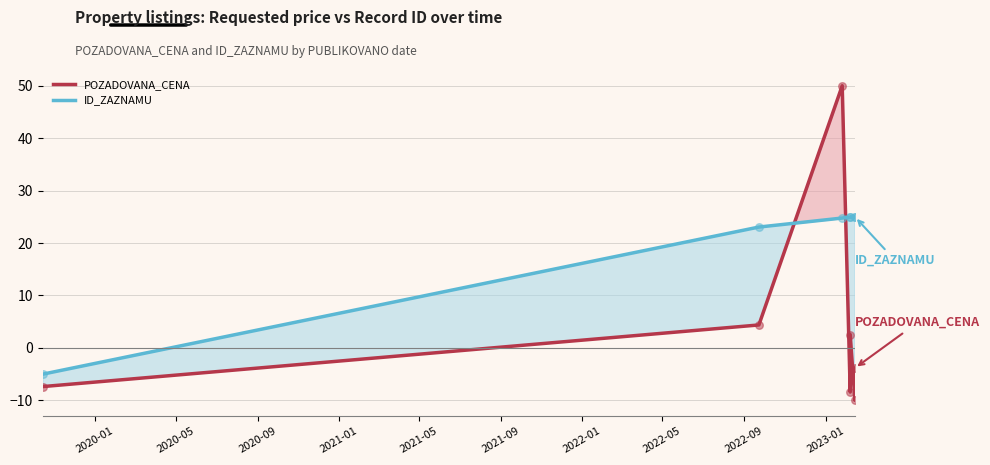

What are all the series names shown in the legend?

POZADOVANA_CENA, ID_ZAZNAMU